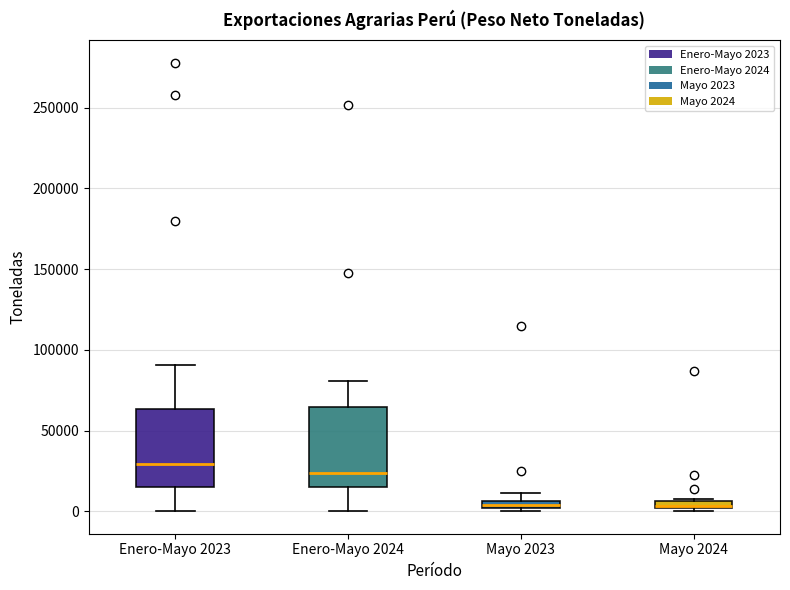

Where is the lower edge of the box for Mayo 2023 on the y-axis? The values are not printed on the chart, so give them approximately, as read against the axis.

0